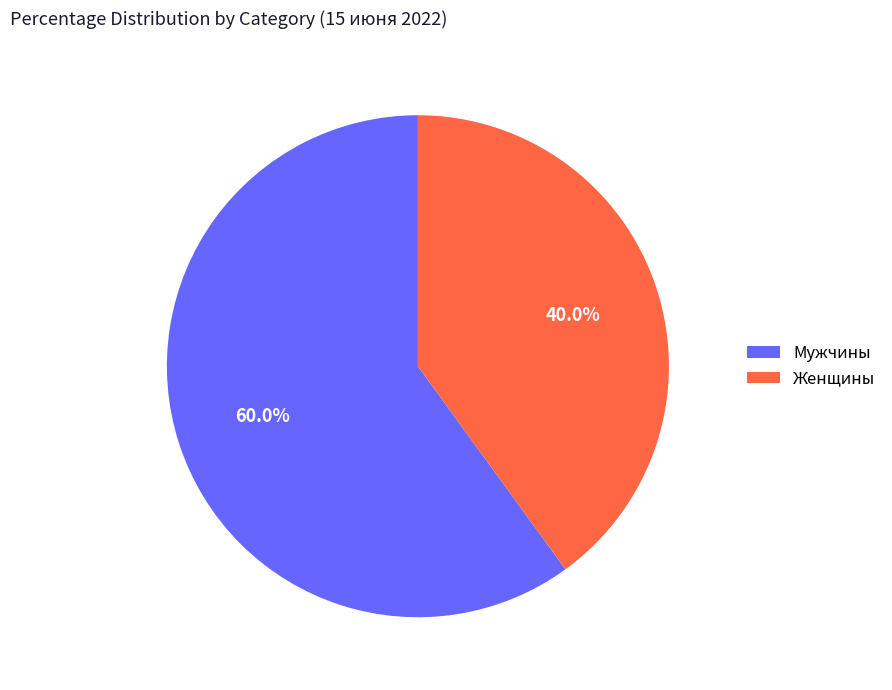

Which slice represents more than half of the pie?

Мужчины